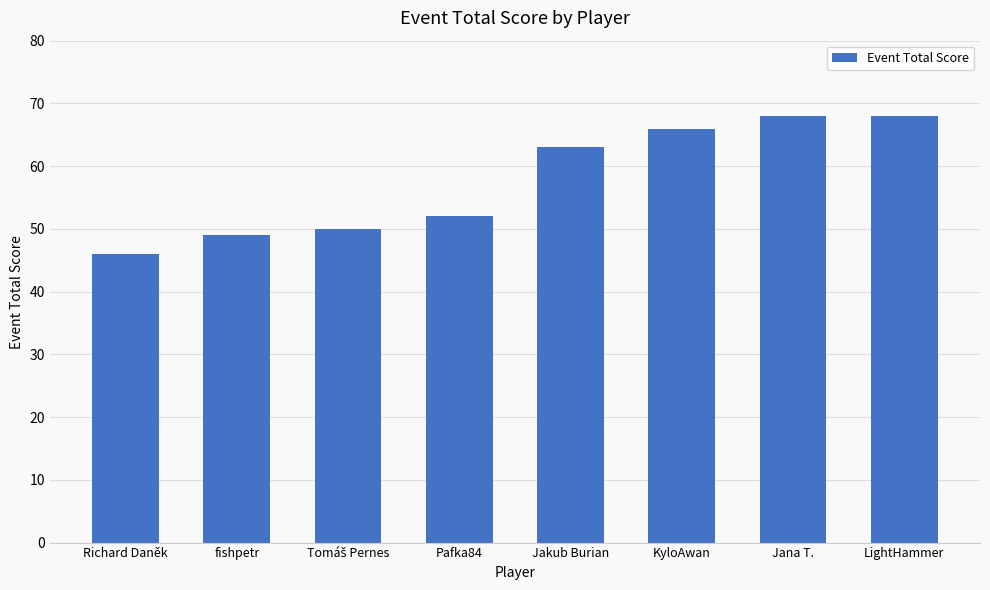

What is the label of the 5th bar from the left?

Jakub Burian